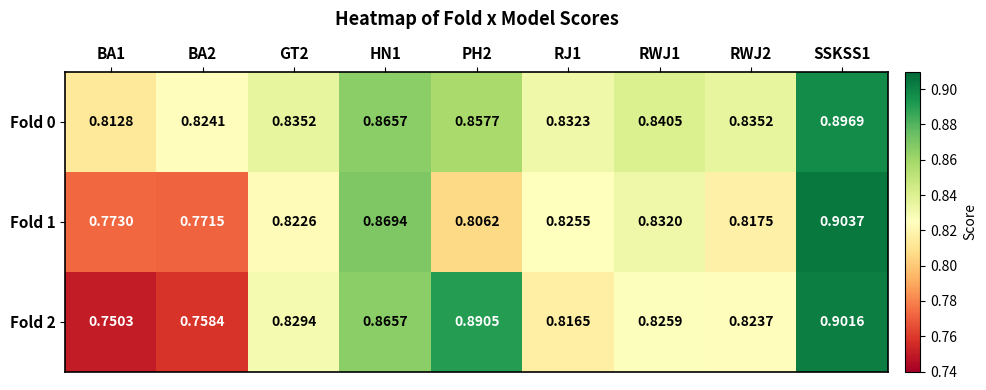

What is the difference between the highest and lowest values at PH2?

0.1